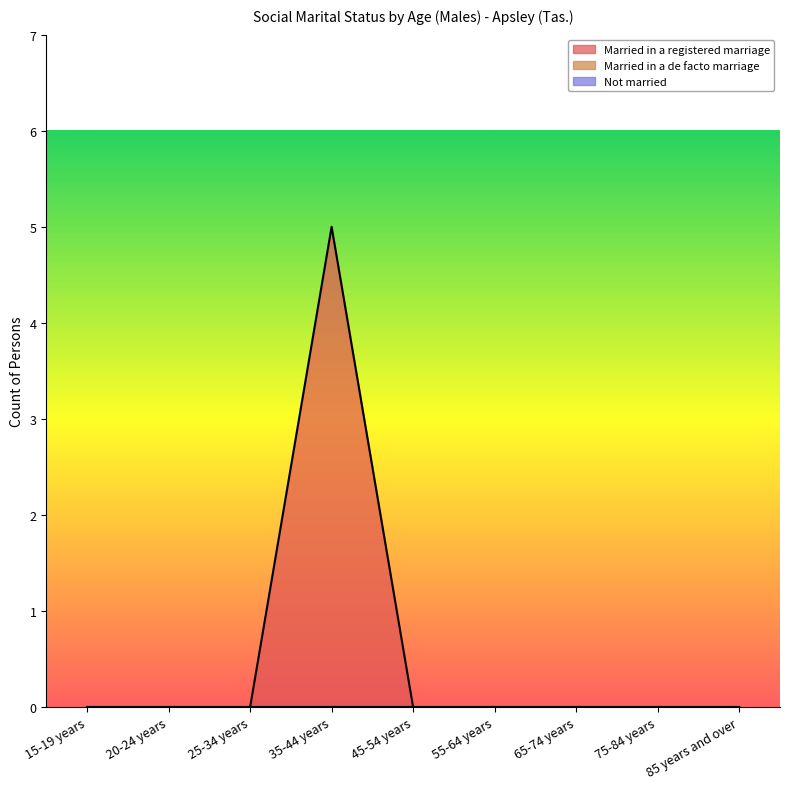

Where is the first local maximum for Married in a registered marriage?

35-44 years